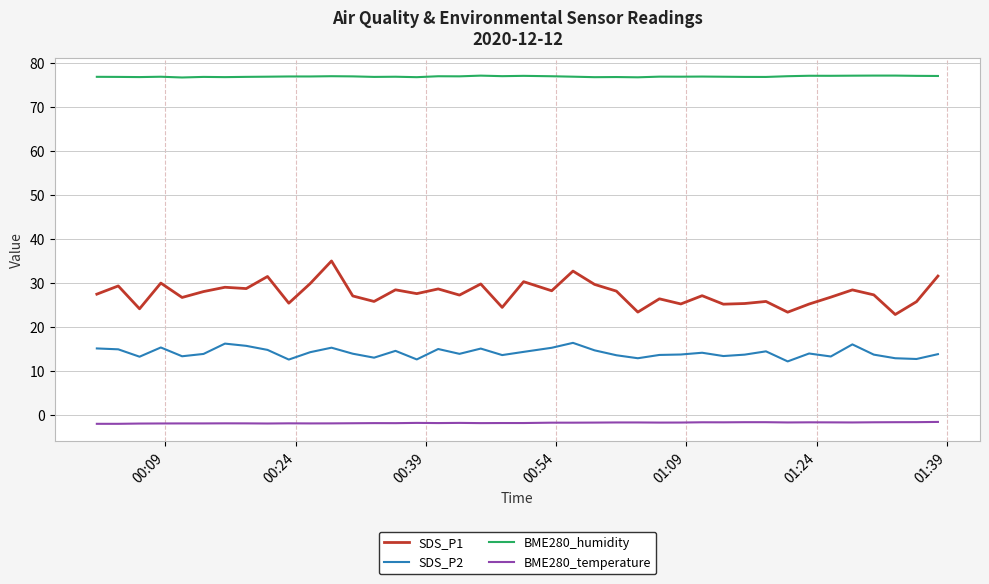

Which series has the largest total across all categories?

BME280_humidity